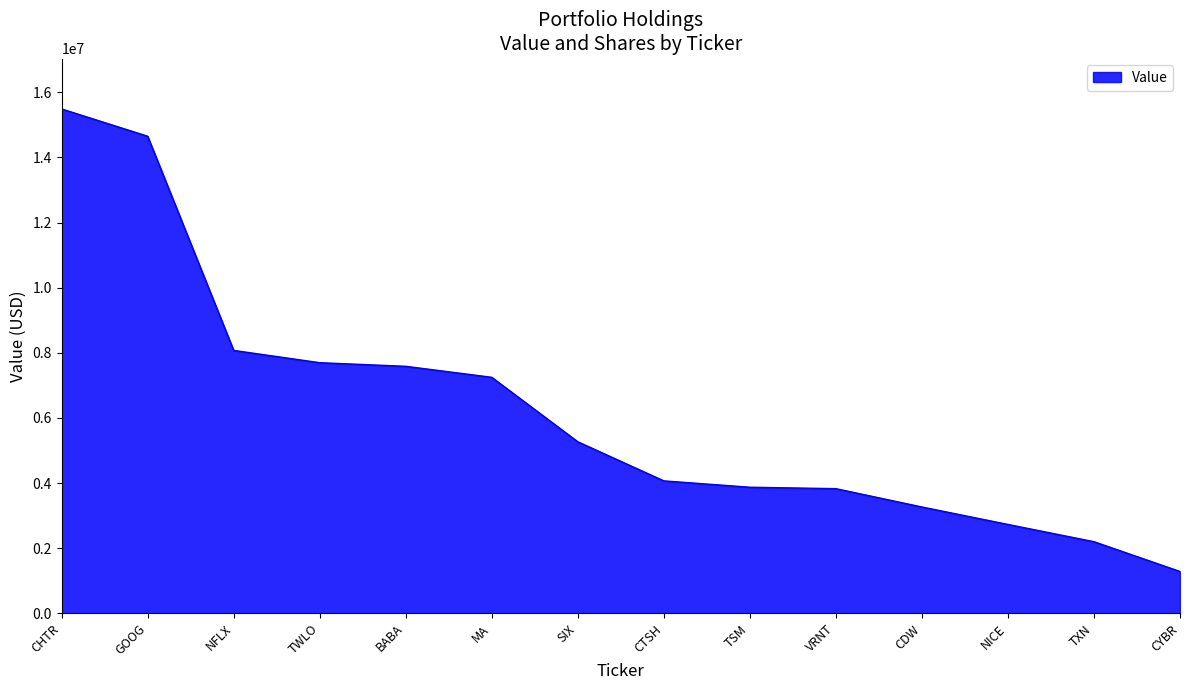

Count the number of categories in the chart.

14